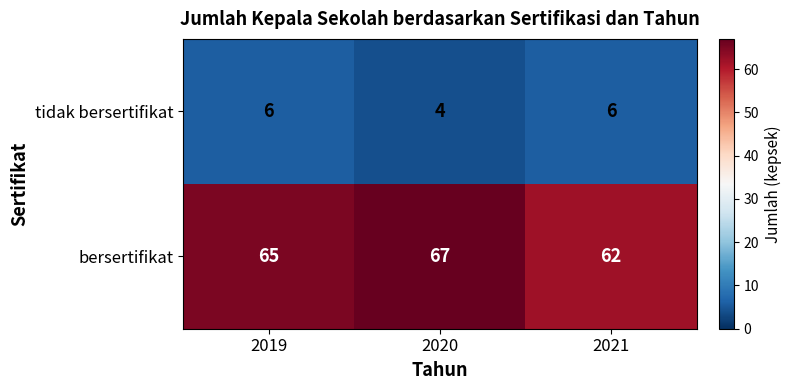

At how many categories does at least one series exceed 34?

3